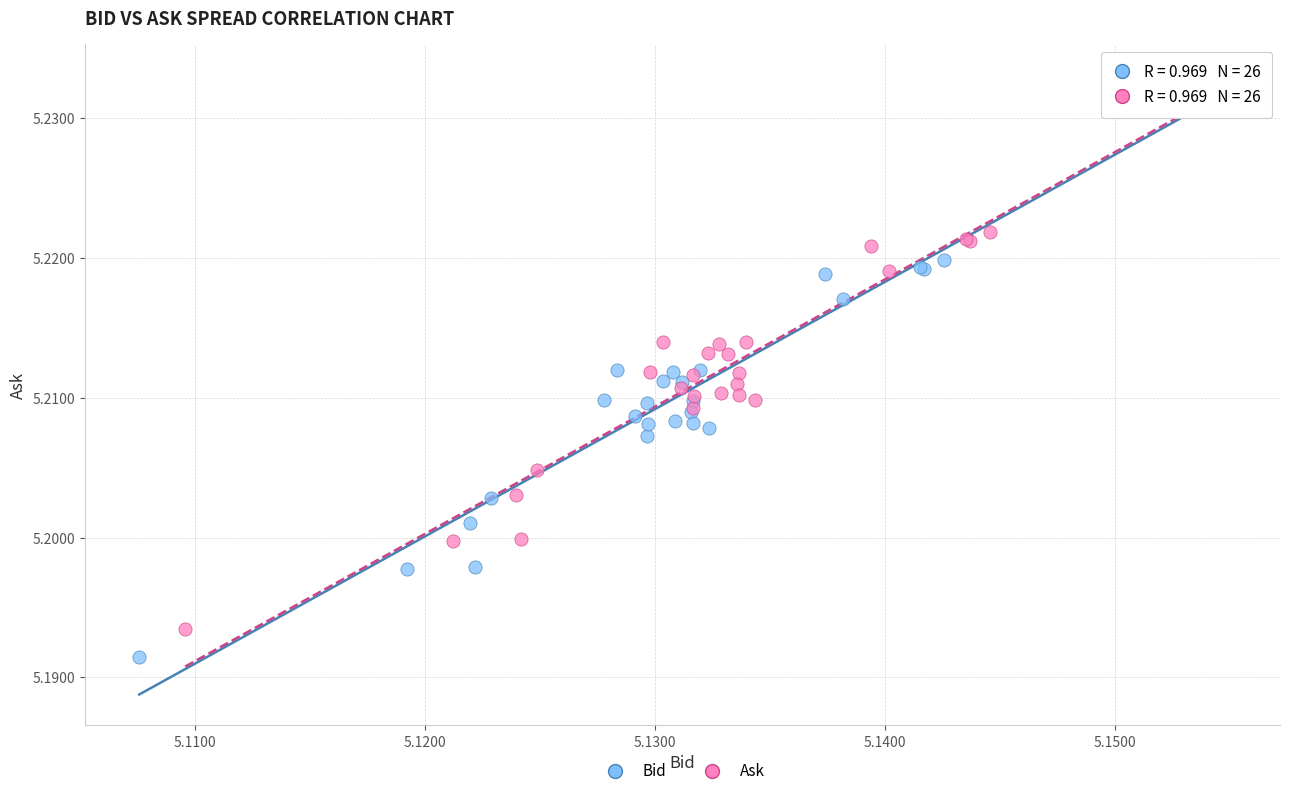

Which series reaches the maximum Y coordinate?

Ask